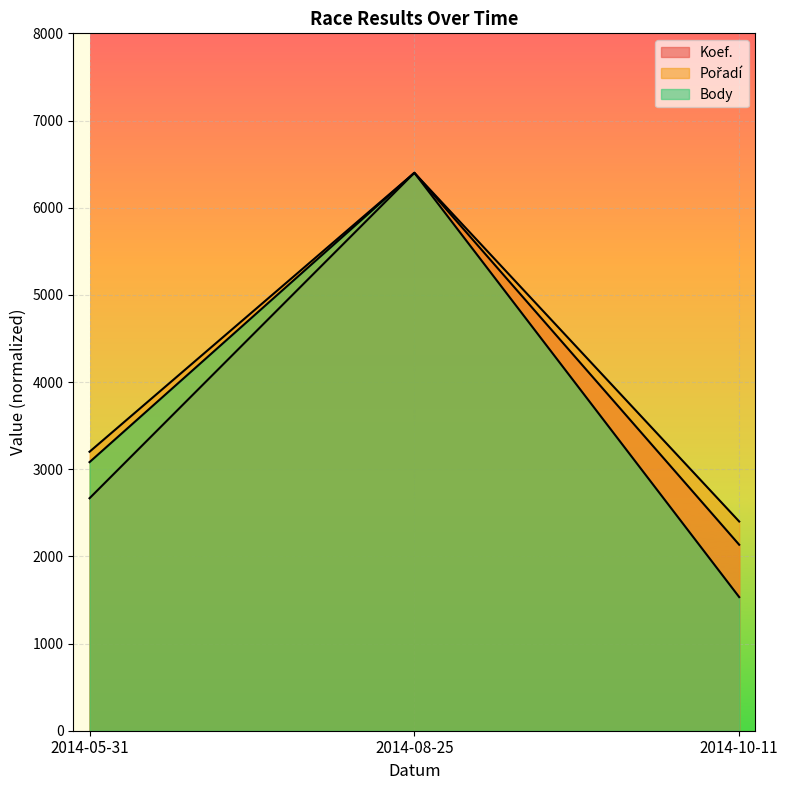

What is the difference between the maximum and second lowest values in the Body series?

3318.9